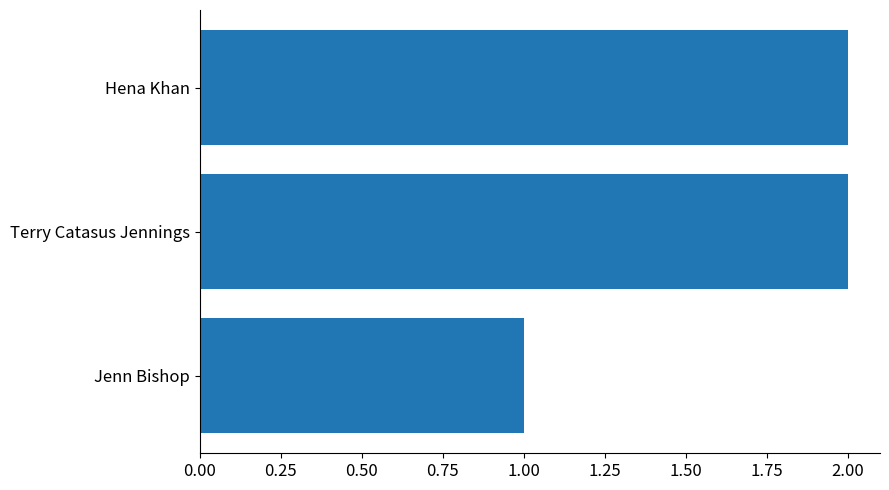

Where is the data nearest to the value 1?

Jenn Bishop